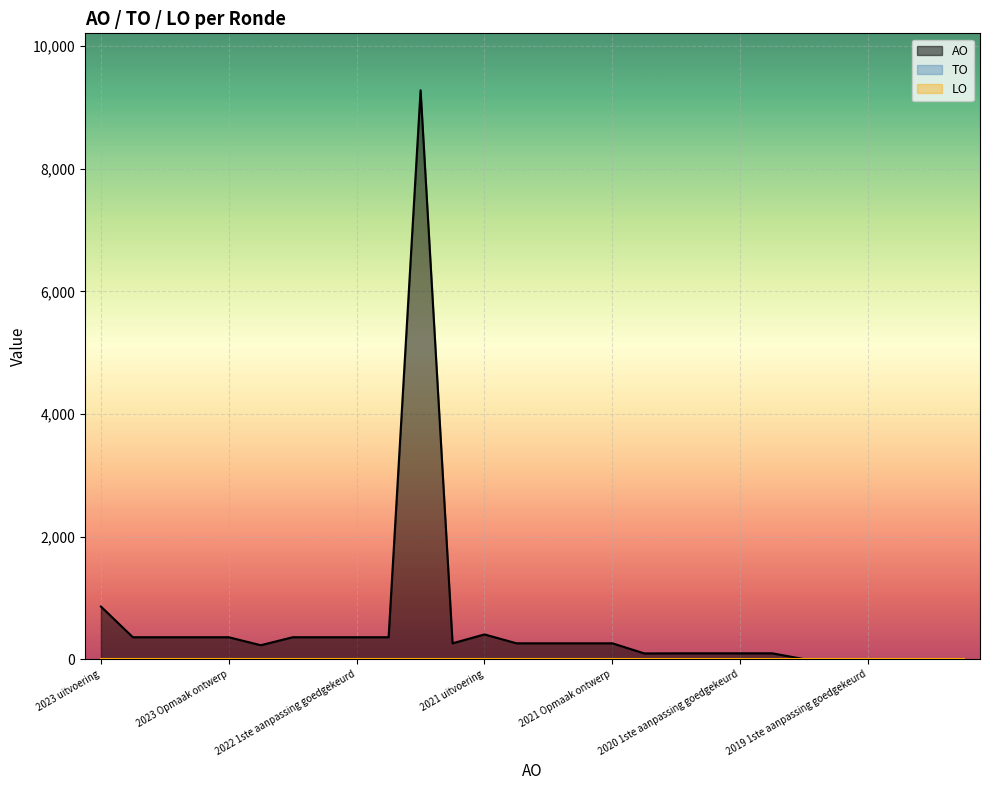

List the series in order of their peak value, highest first.

AO, TO, LO